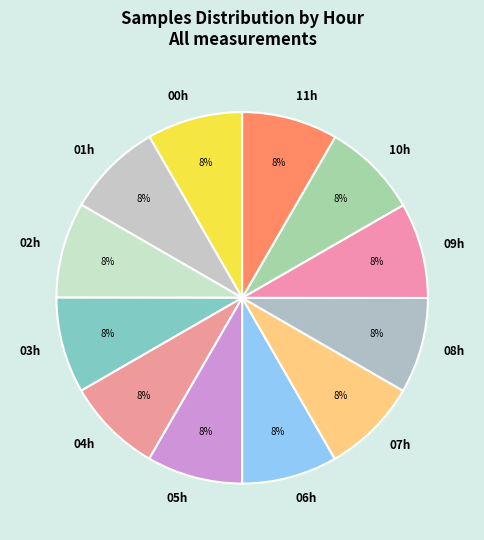

Approximately how many times larger is the value at 07h compared to 03h?

1.0